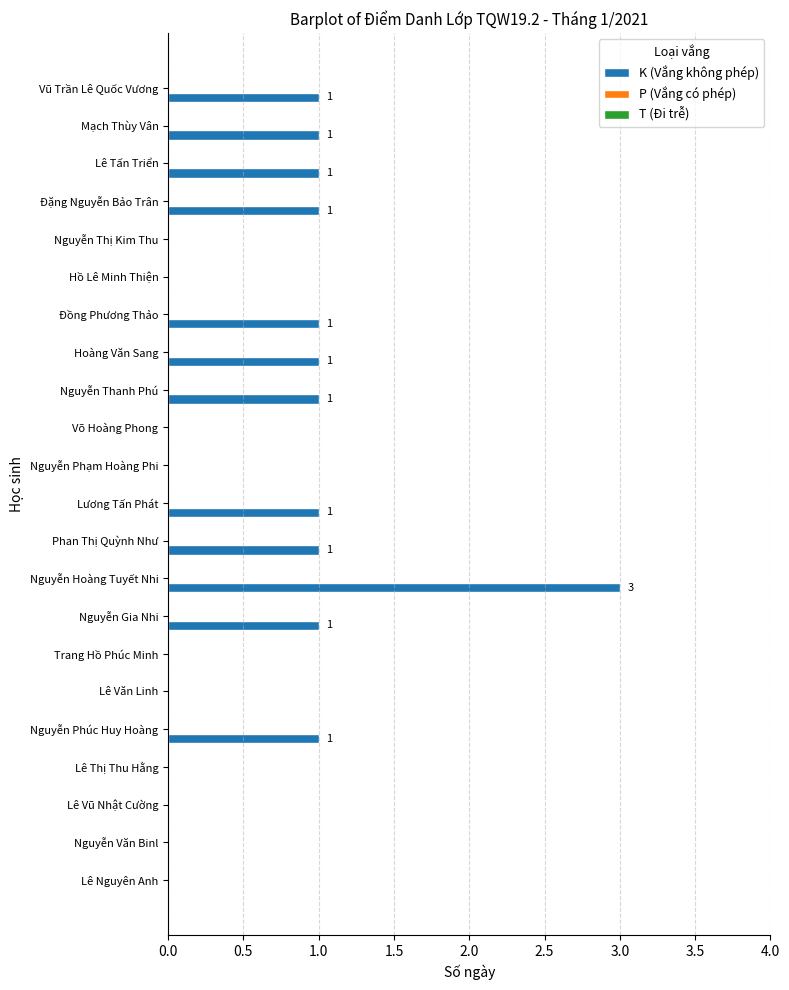

The chart shows a value of 1 at Đặng Nguyễn Bảo Trân. True or false?

True